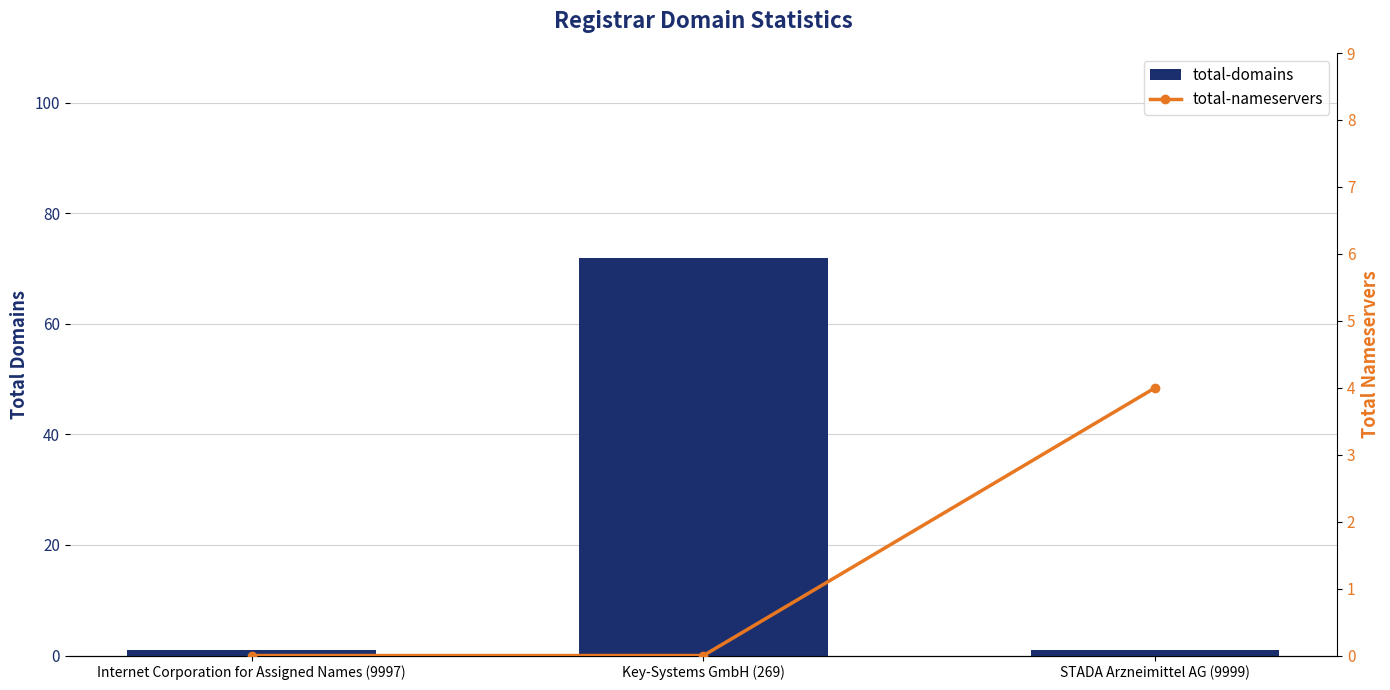

What is the minimum value for total-domains?

1